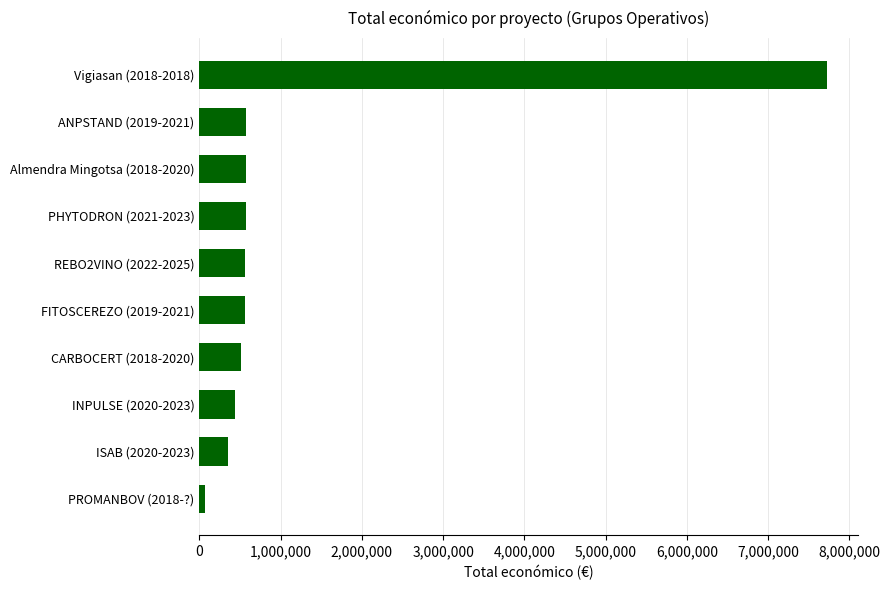

Is it true that the value at PHYTODRON (2021-2023) is 567924?

True